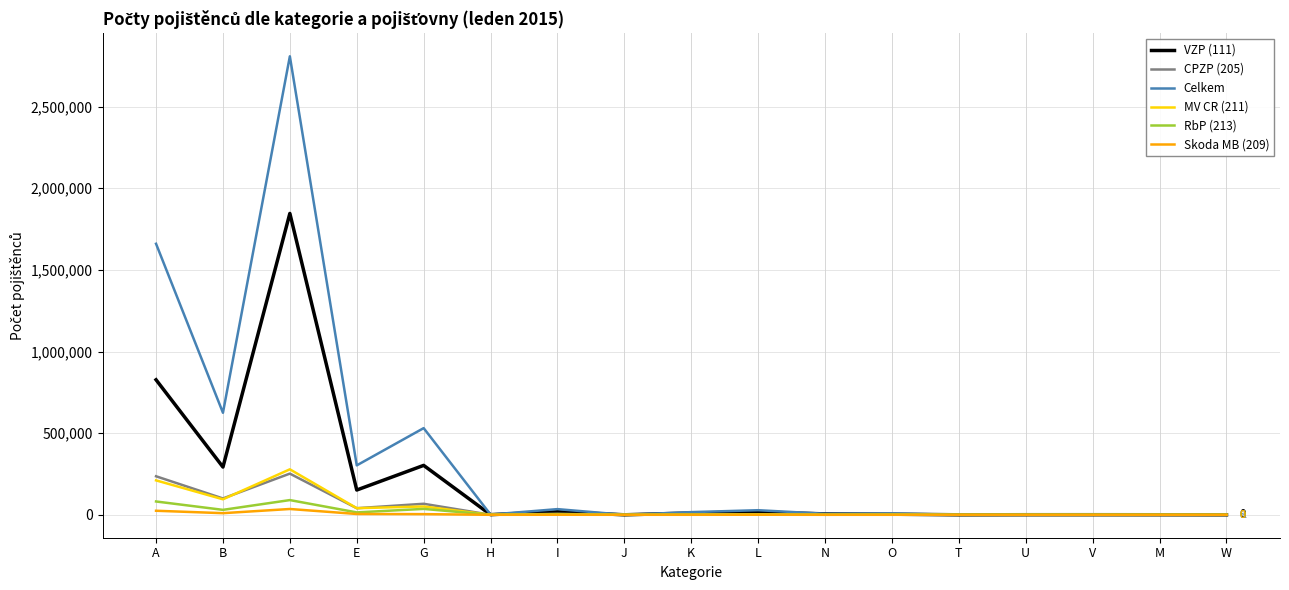

At which label does Skoda MB (209) first exceed 90?

A